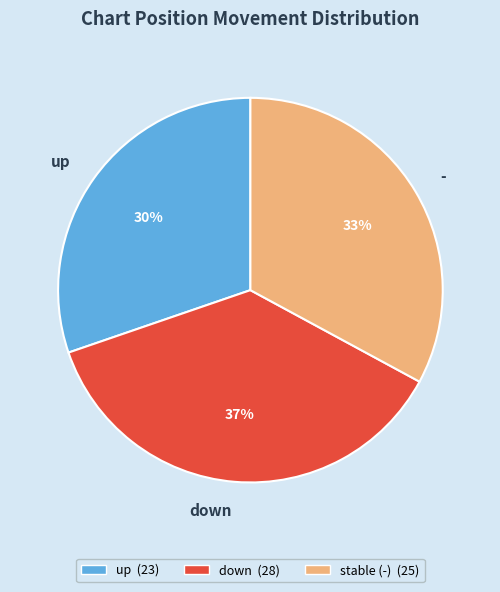

Which slice is the largest?

down